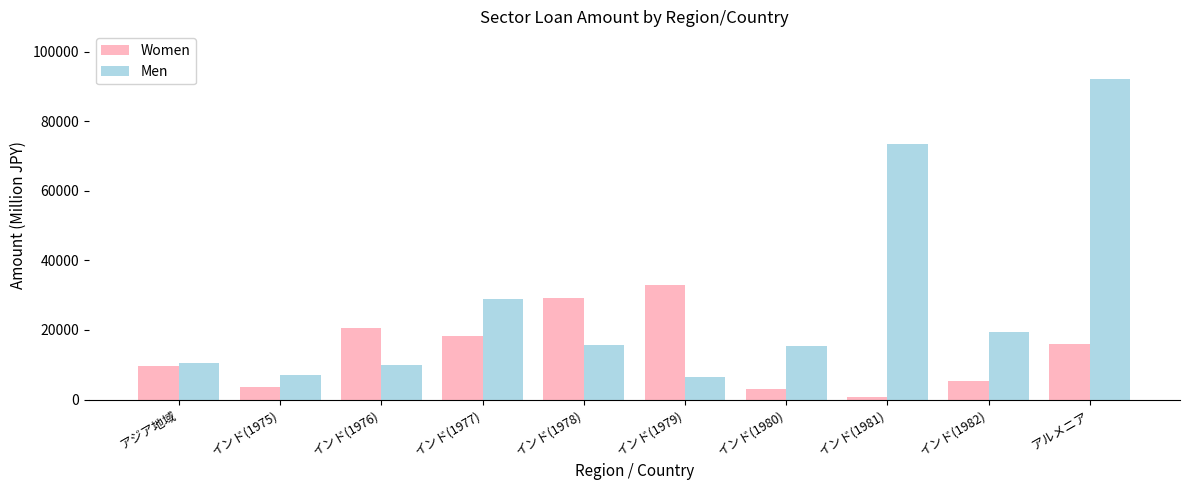

The value of Women at インド(1982) is 5399.0. True or false?

True